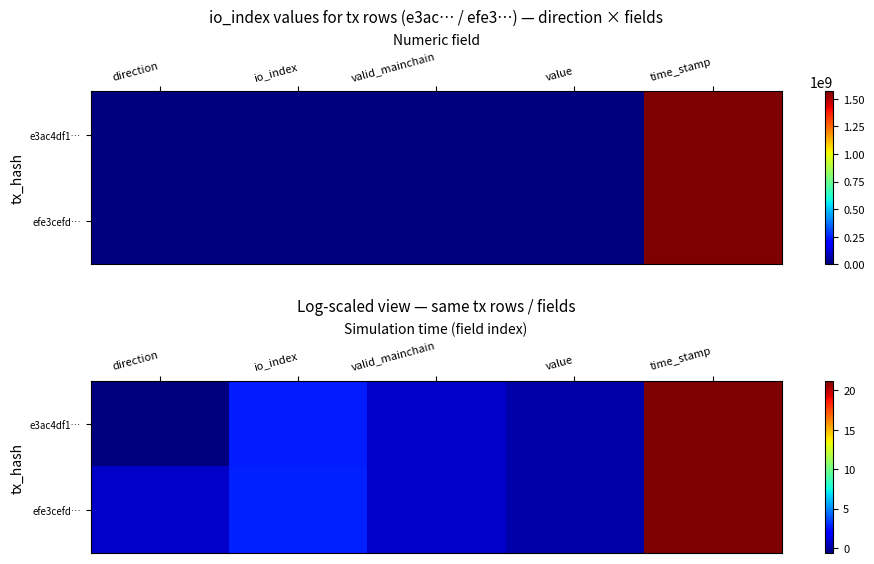

At which category is the sum across all series the highest?

time_stamp